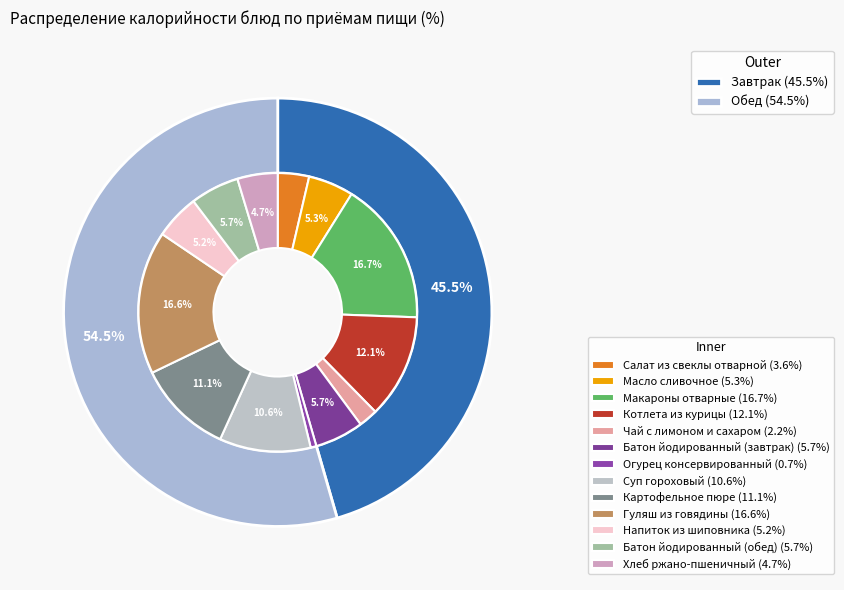

The Батон йодированный (обед) slice represents 11% of the pie. True or false?

False